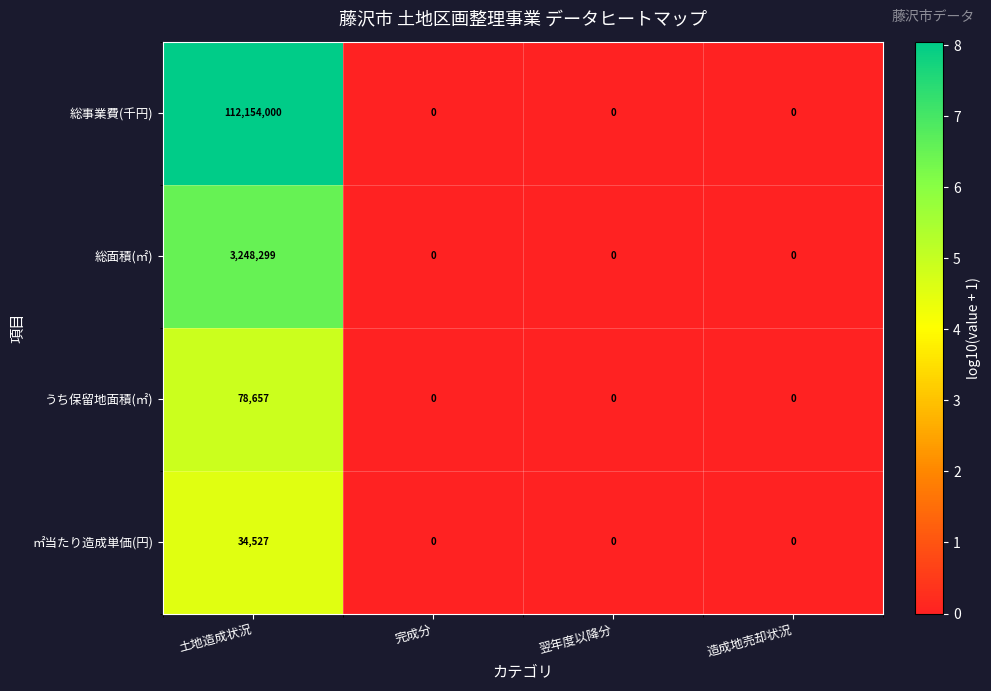

The 総事業費(千円) series shows 0 at 翌年度以降分. True or false?

True